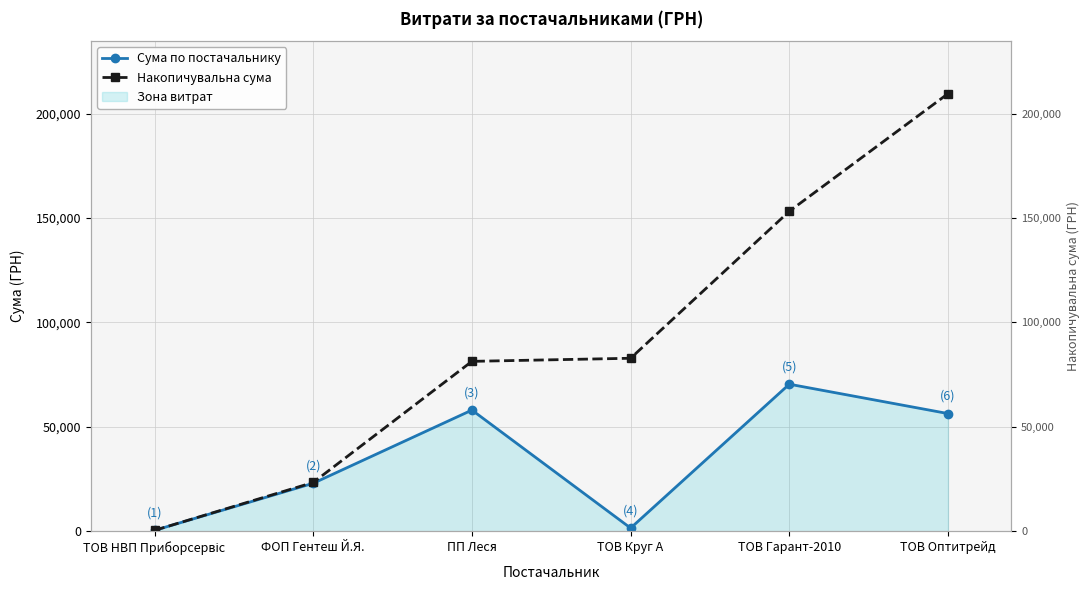

Is it true that Сума по постачальнику equals 1480.3 at ТОВ Круг А?

True